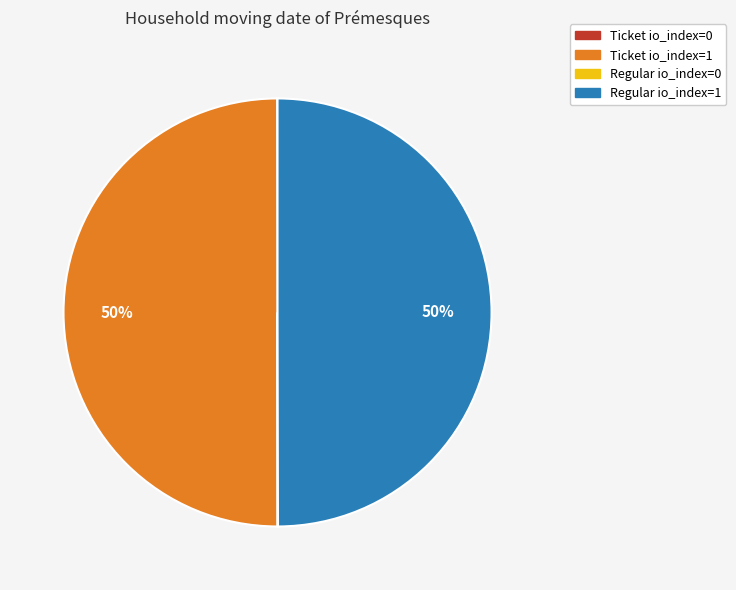

To the nearest percent, what is the average slice percentage?

25%